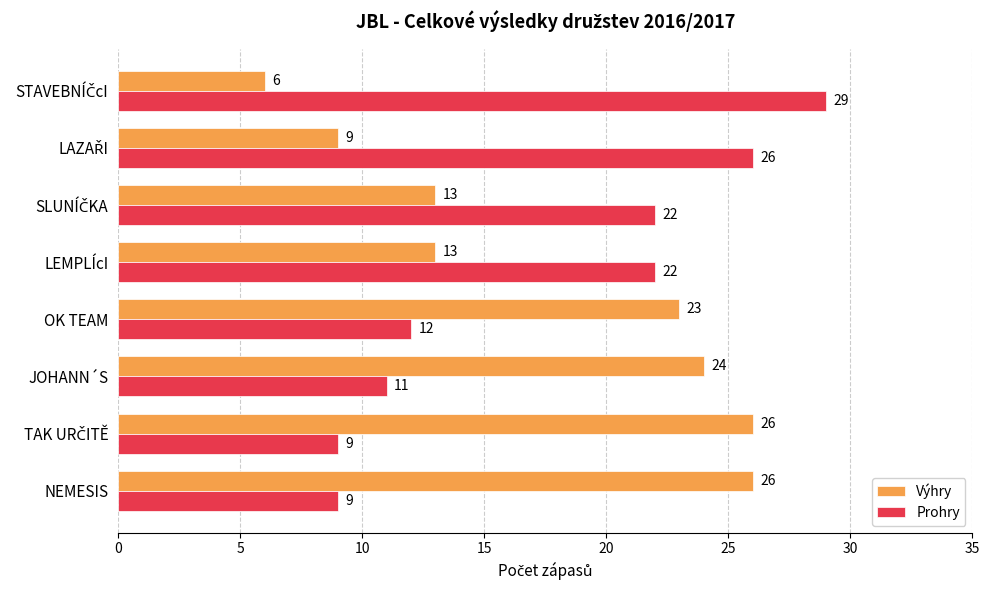

Read the Výhry value at OK TEAM, to the nearest 10.

20